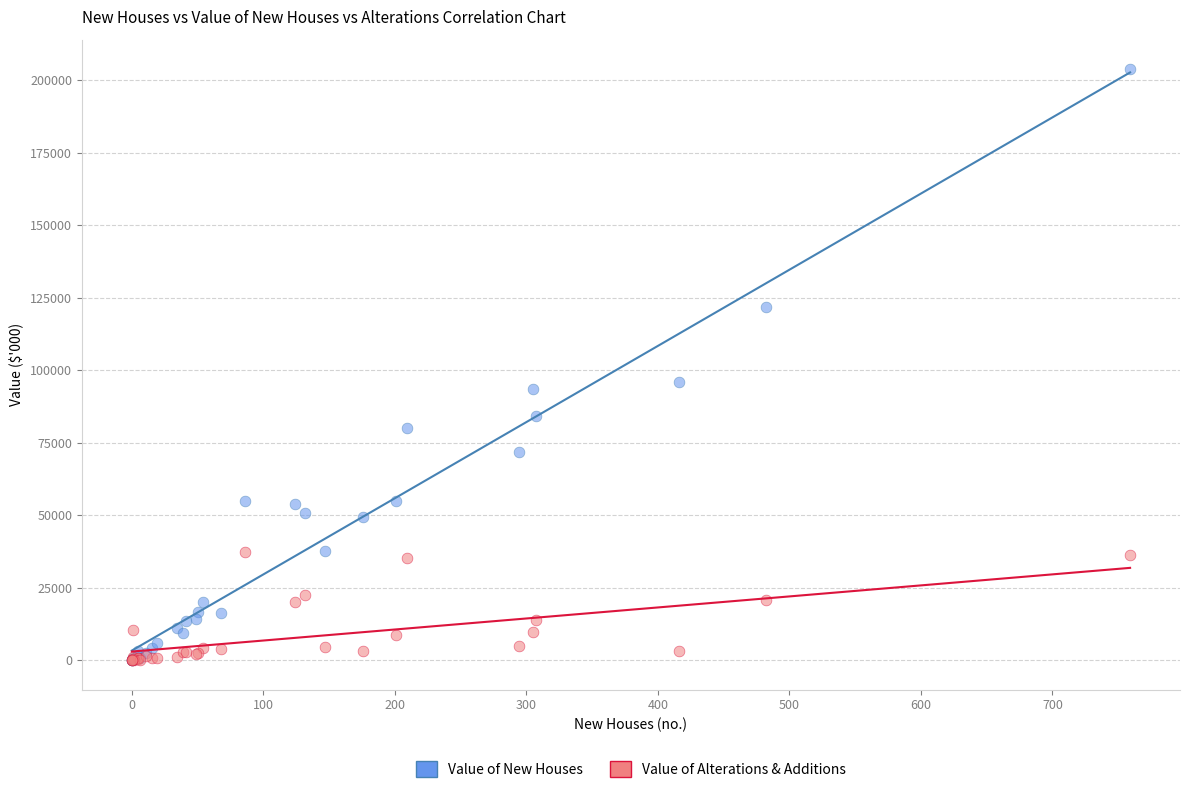

Across all series, what Y value is closest to 101919?

96026.7